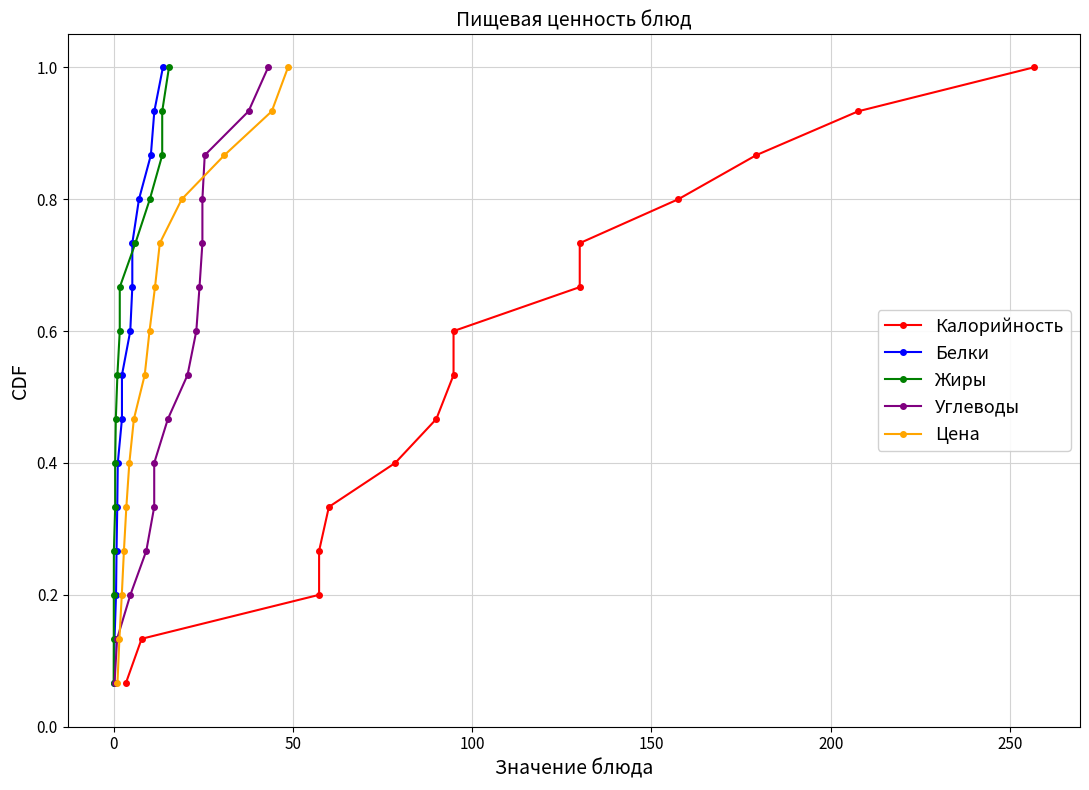

What is the highest value of the Цена series?

1.0